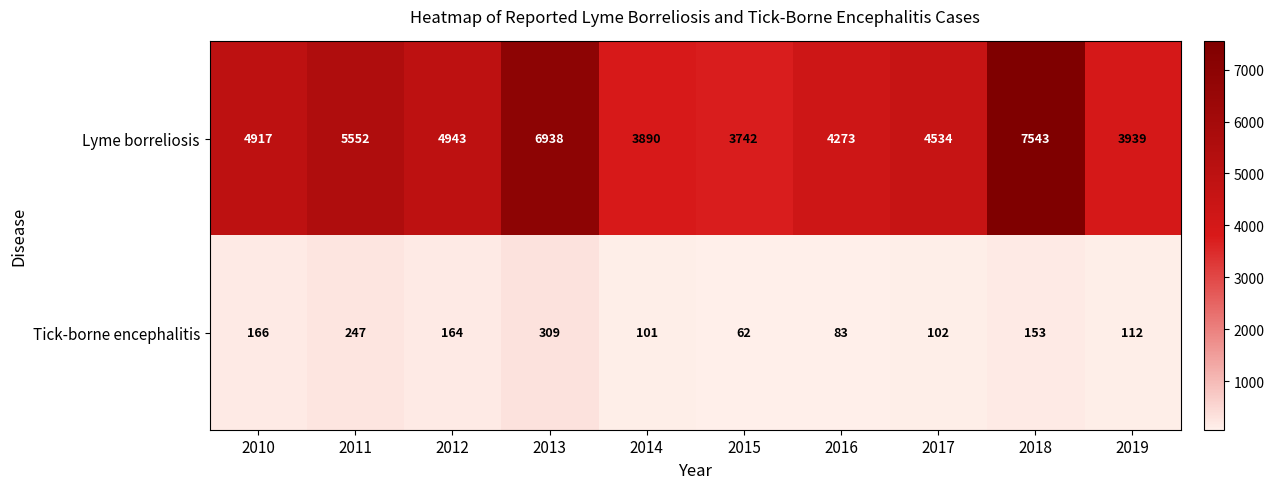

What is the sum of the Tick-borne encephalitis values at 2018 and 2011?

400